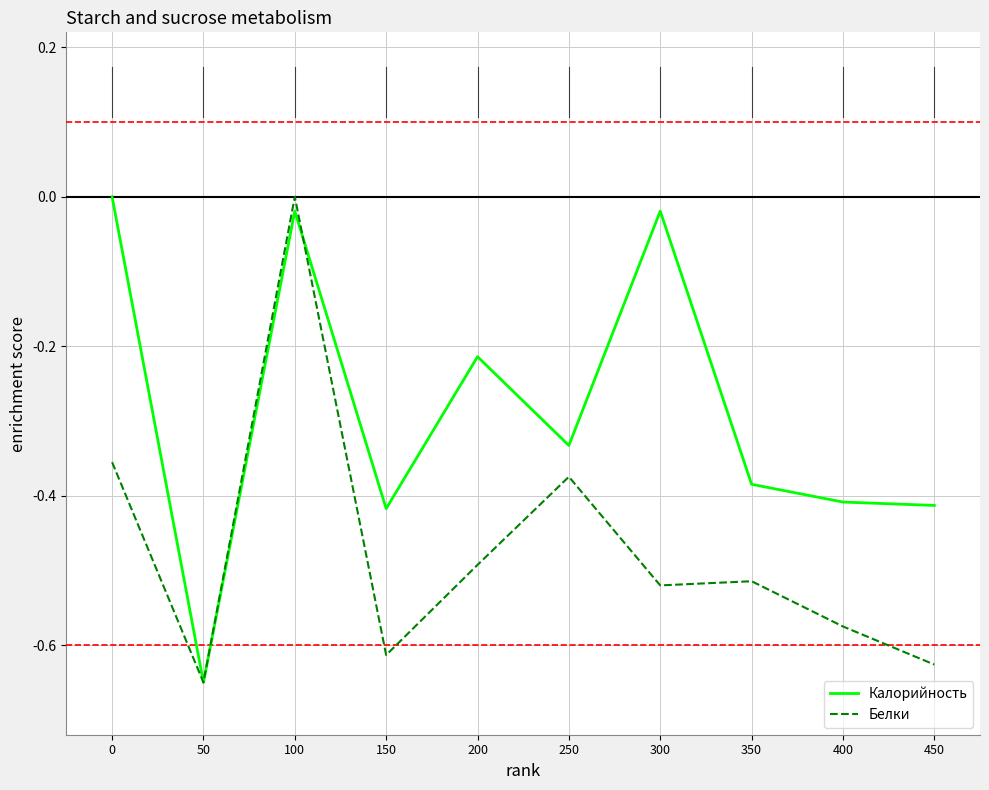

True or false: Калорийность has a value of -0.4 at 400.

True